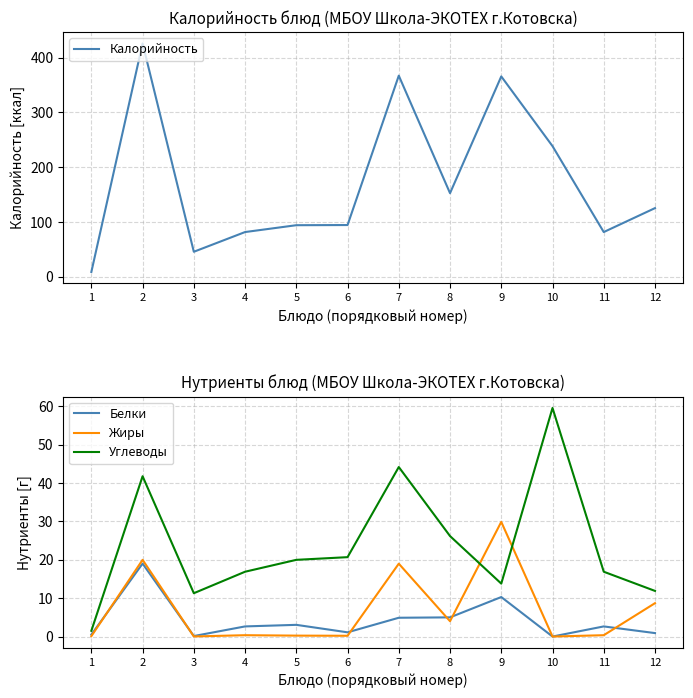

How many values in Белки are above zero?

11